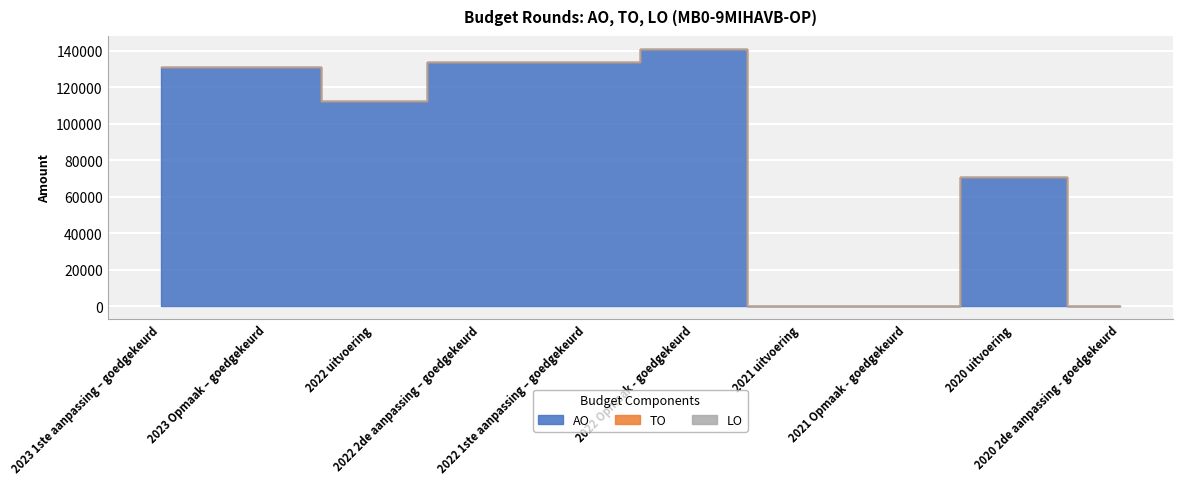

At which category is the sum across all series the highest?

2022 Opmaak - goedgekeurd